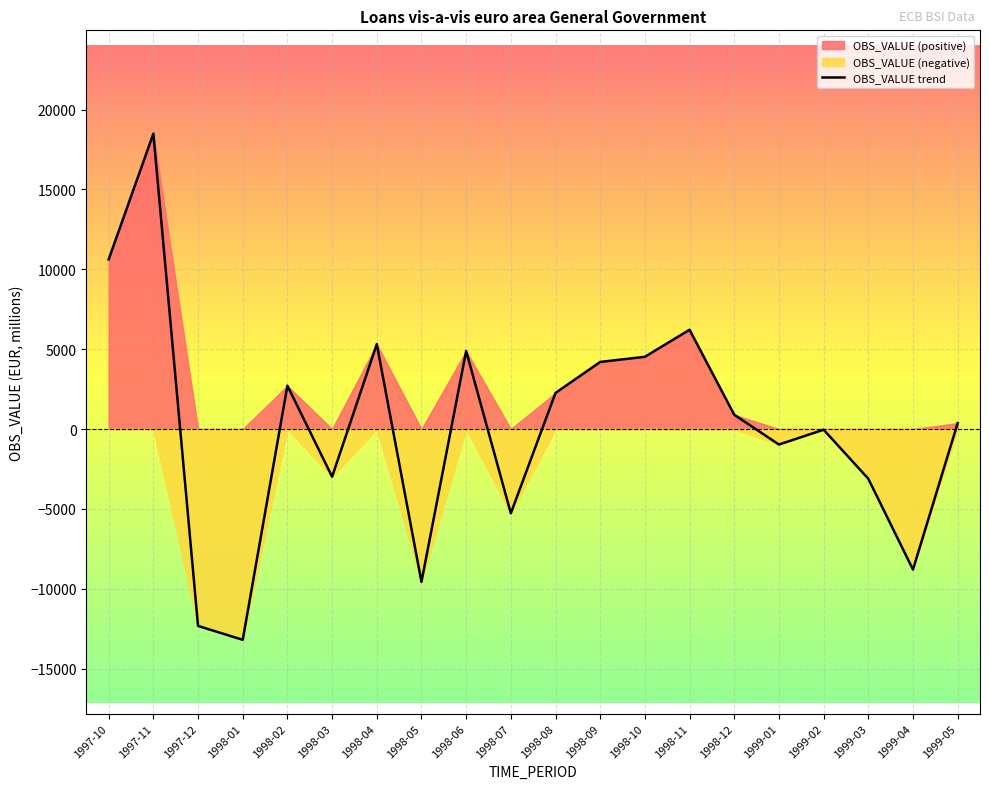

List the labels in order of value, smallest first.

1998-01, 1997-12, 1998-05, 1999-04, 1998-07, 1999-03, 1998-03, 1999-01, 1999-02, 1999-05, 1998-12, 1998-08, 1998-02, 1998-09, 1998-10, 1998-06, 1998-04, 1998-11, 1997-10, 1997-11